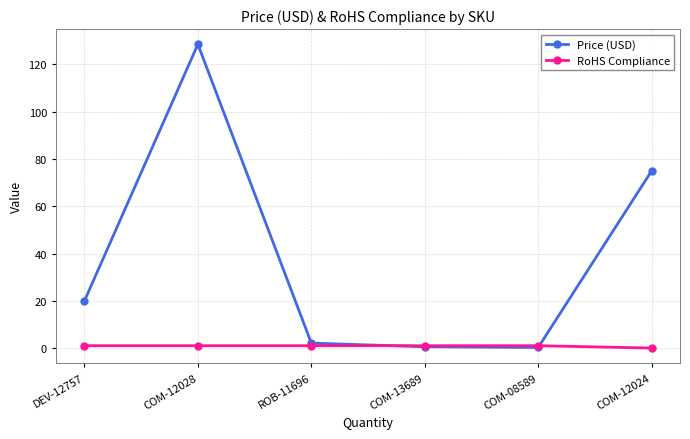

What is the label of the 6th point from the left?

COM-12024